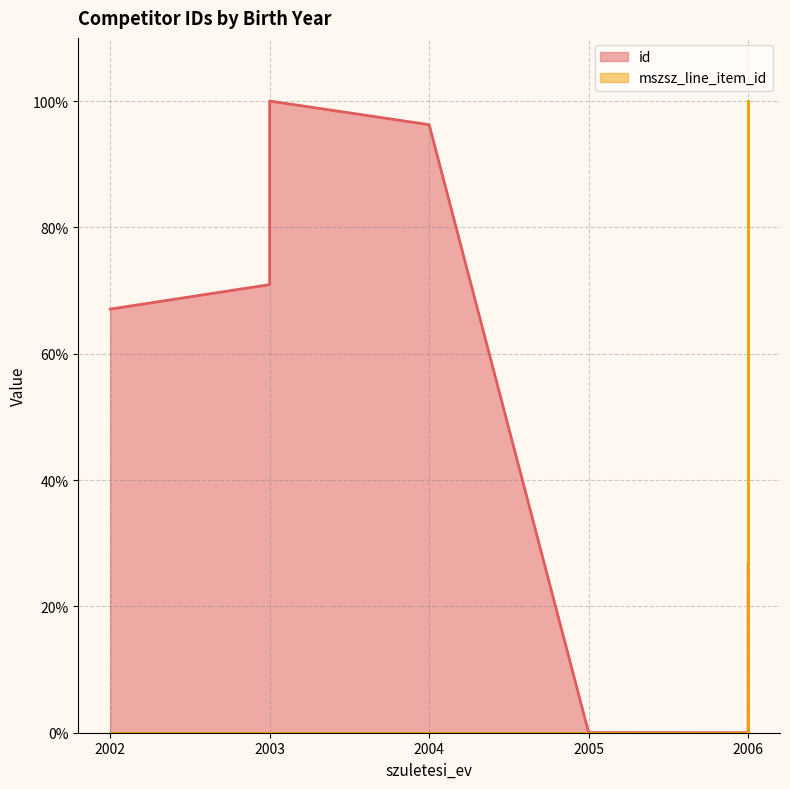

At which category is the sum across all series the highest?

2006